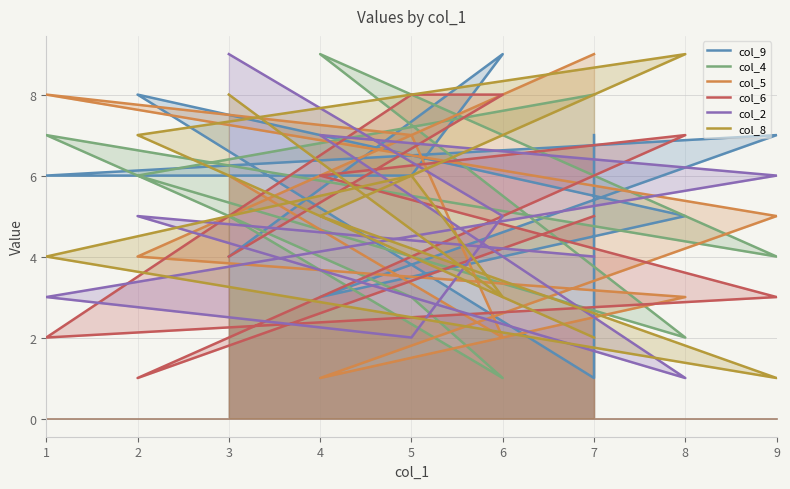

True or false: col_4 has a value of 15 at 4.

False